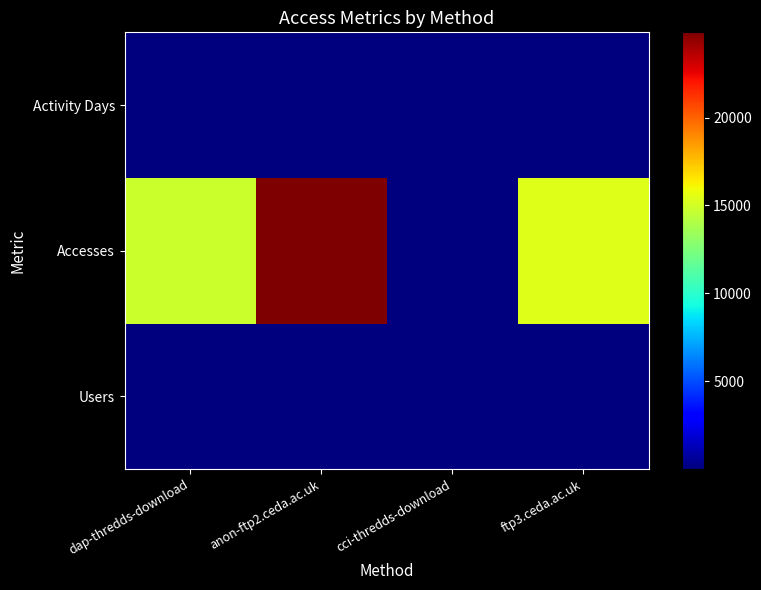

Rank the series by their maximum value, from highest to lowest.

Accesses, Activity Days, Users